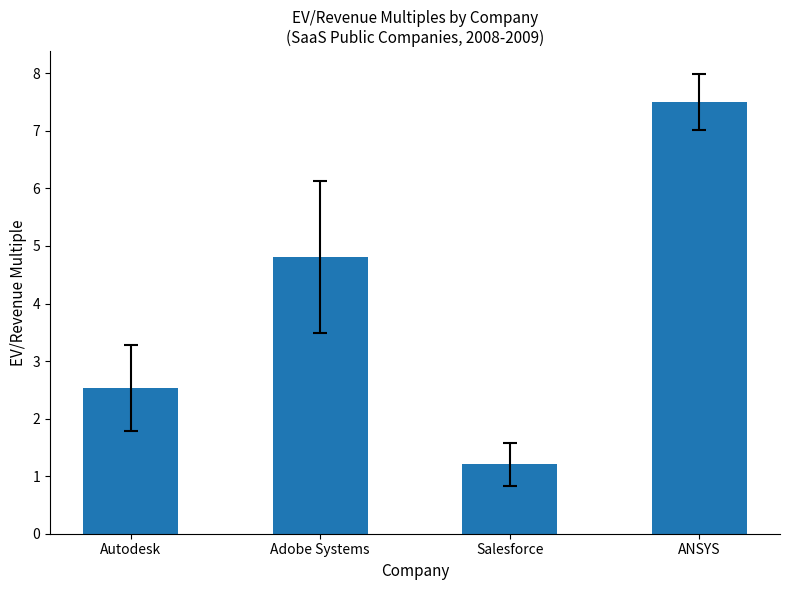

How many values exceed 4?

2